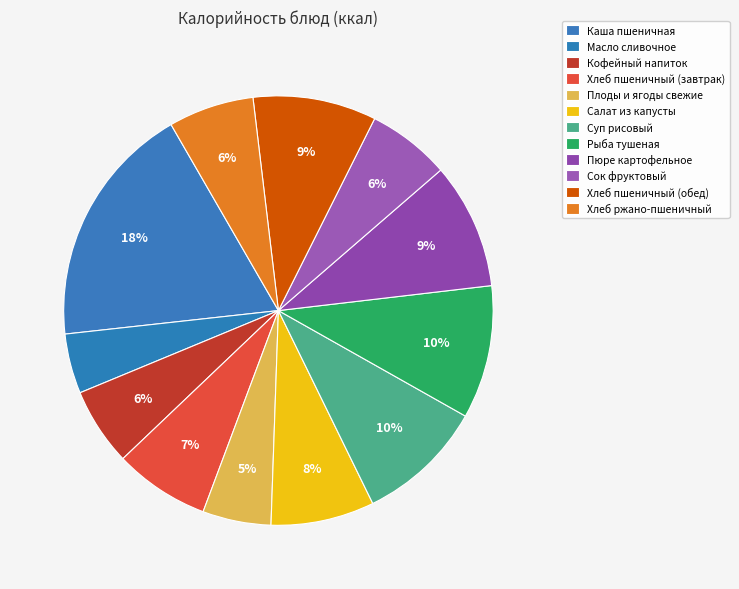

How many segments does this pie chart have?

12